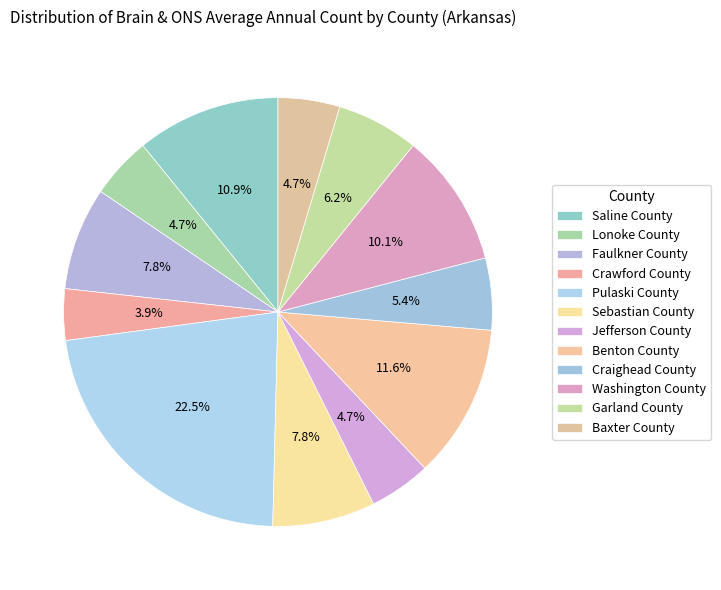

How many slices are in this pie chart?

12